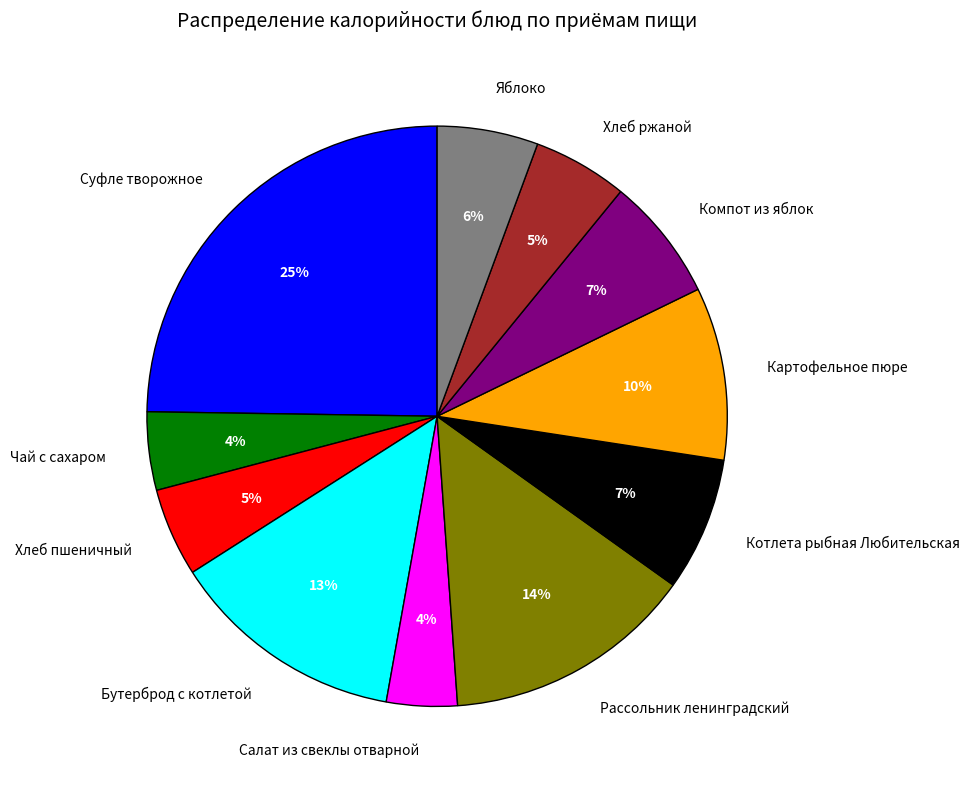

Is Рассольник ленинградский the majority of the pie?

No